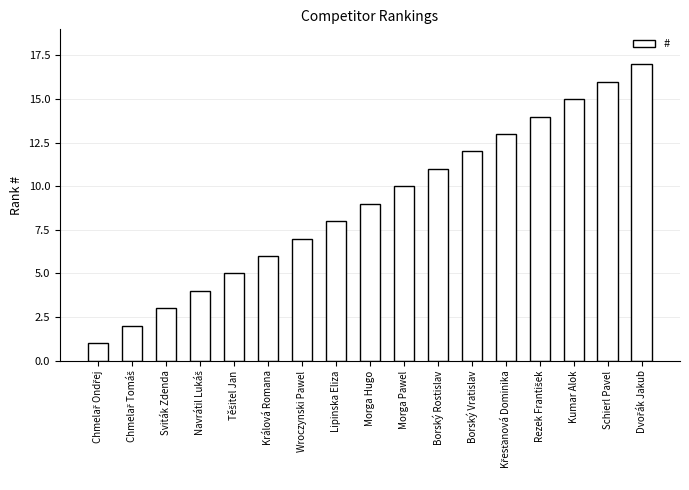

What is the label of the 2nd bar from the right?

Schierl Pavel